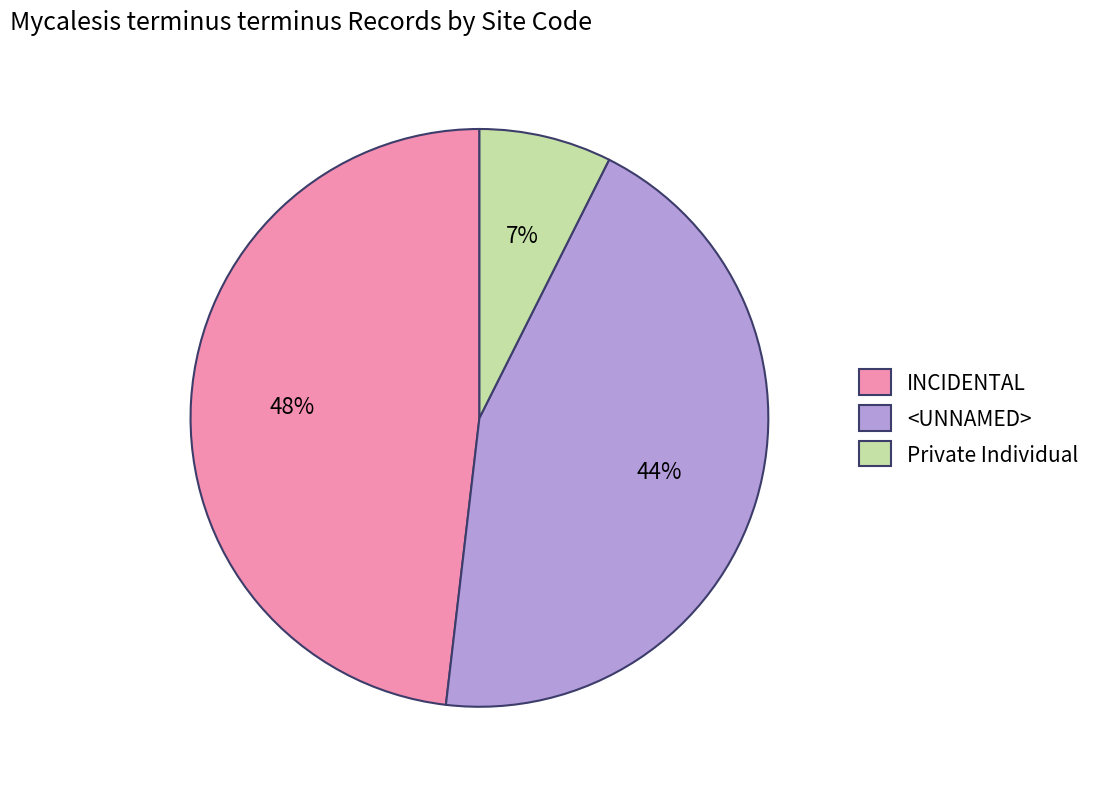

True or false: <UNNAMED> accounts for 57% of the total.

False